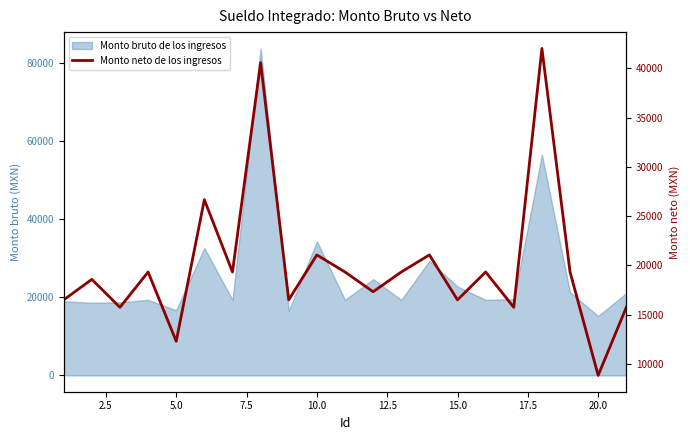

How many points are lower than both their immediate neighbors (excluding endpoints)?

8